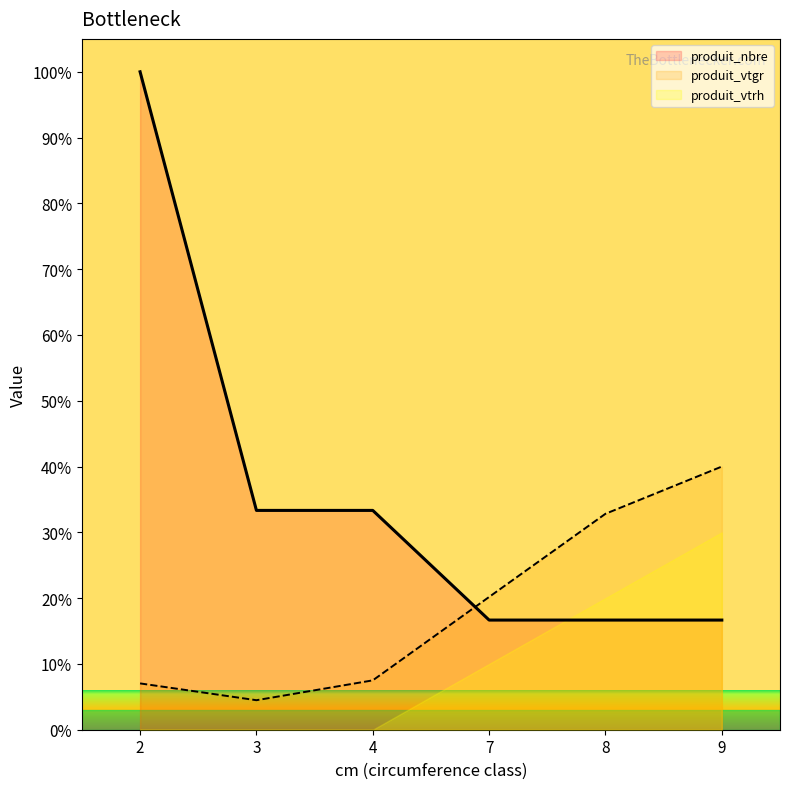

Does the chart have visible grid lines?

No